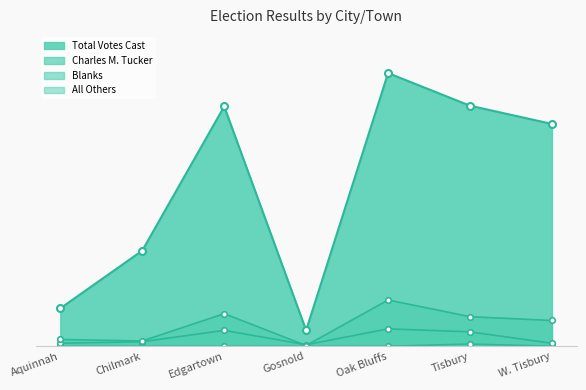

True or false: All Others and Total Votes Cast cross at least once.

False